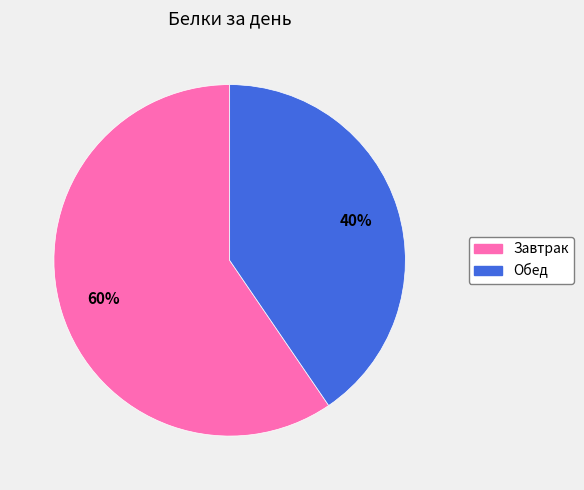

To the nearest percent, what portion does Обед represent?

40%